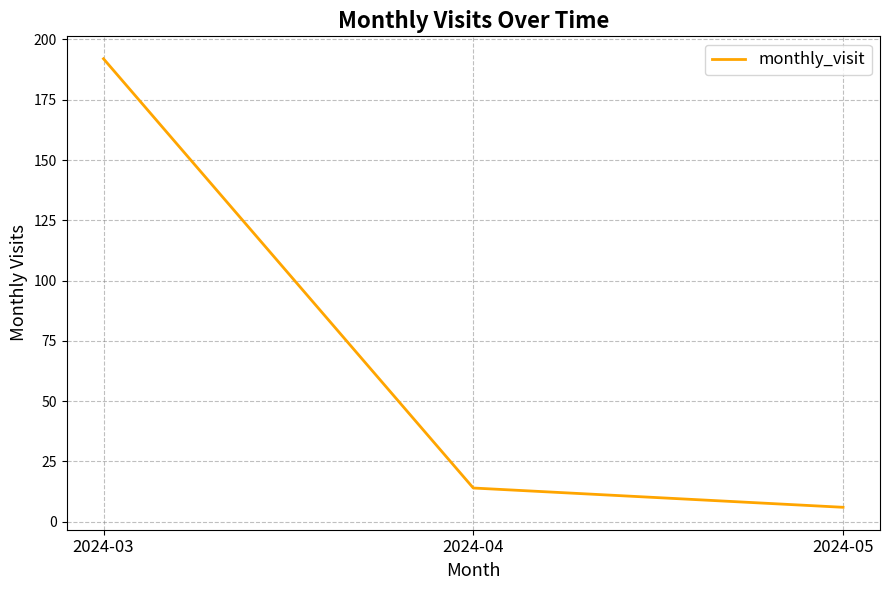

What is the maximum value shown in the chart?

192